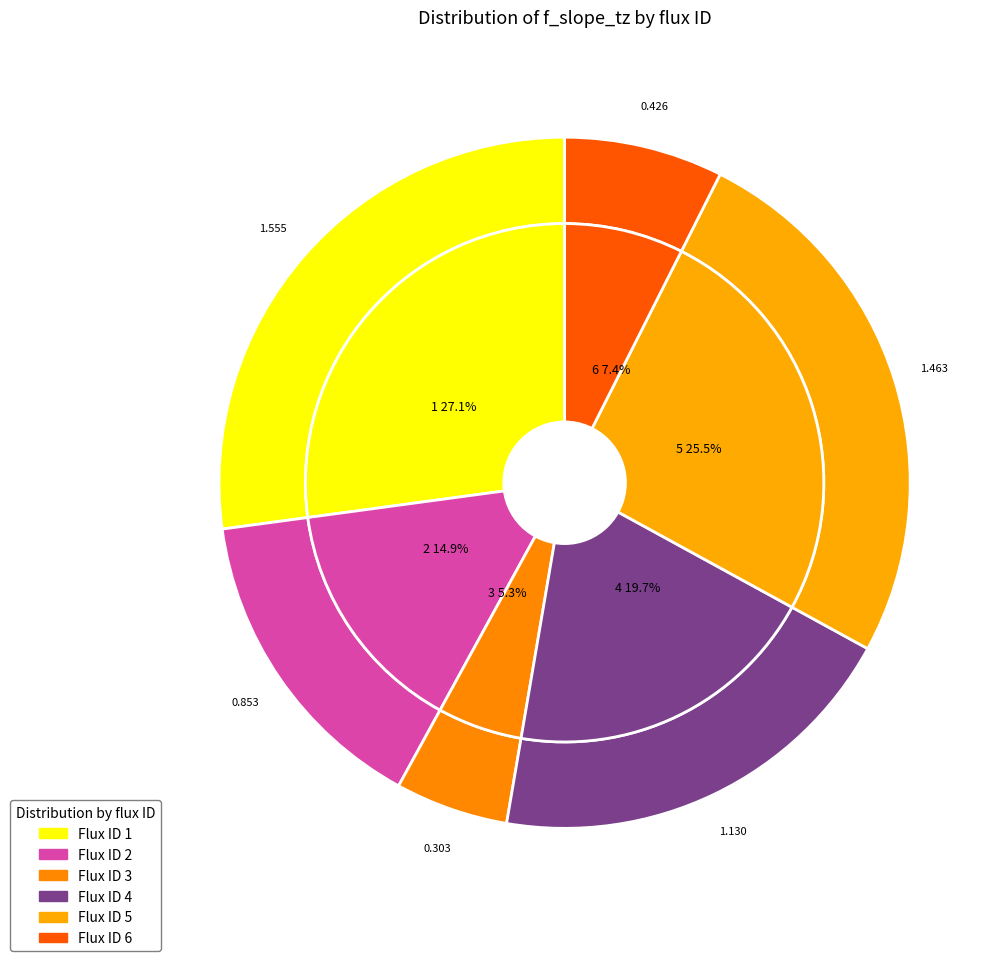

What is the total percentage of 1 and 4?

46.9%